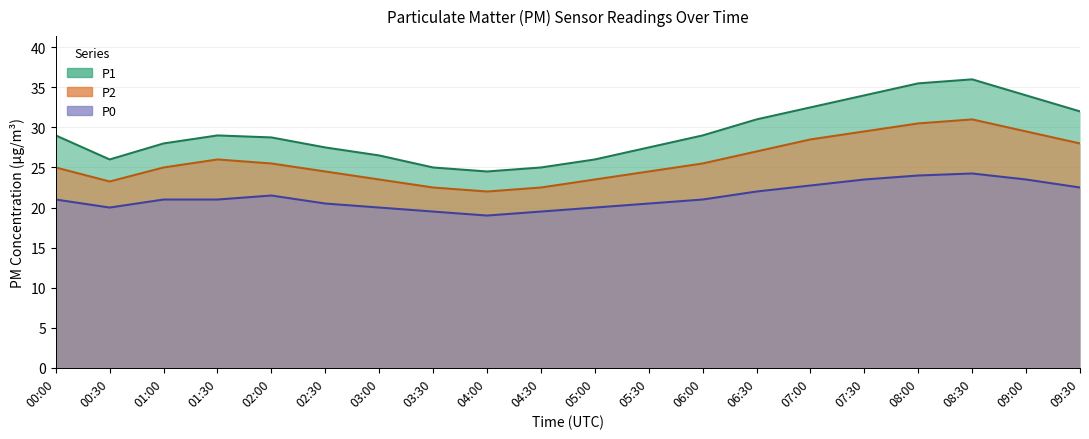

Is the value of P1 at 00:30 greater than the value of P0 at 07:00?

Yes